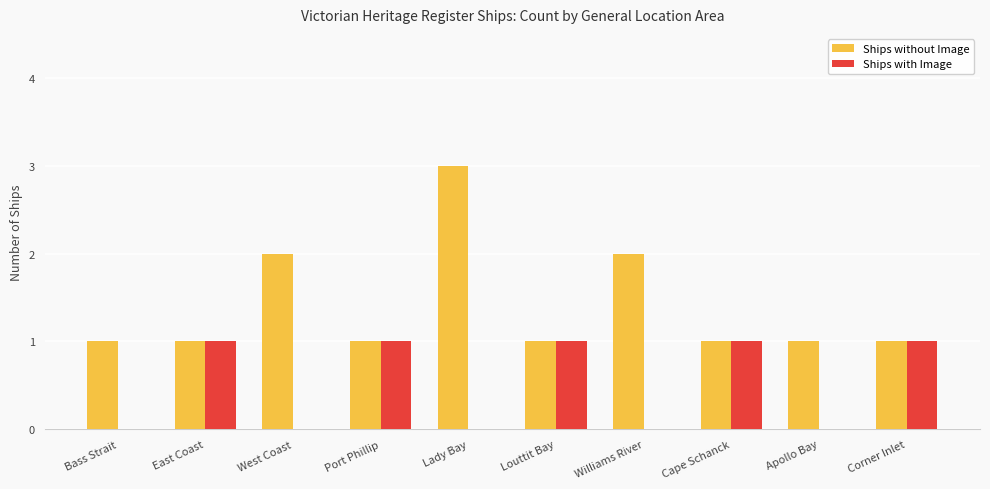

True or false: Ships without Image has a value of 2 at Corner Inlet.

False